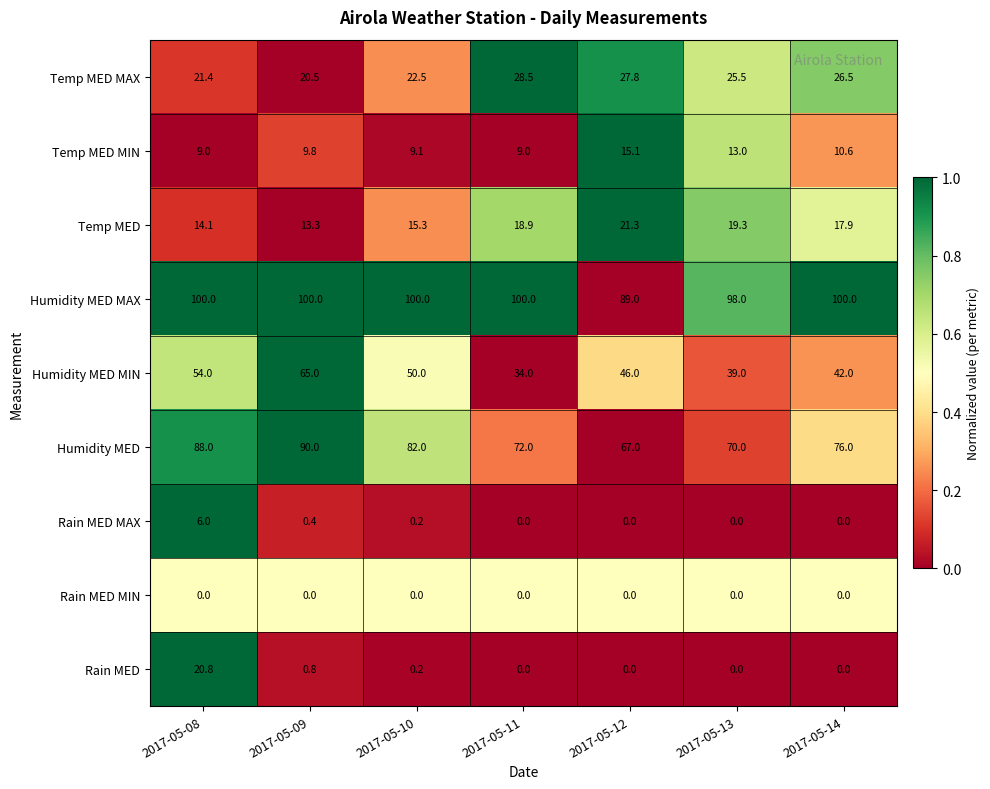

Which series has the largest range (max minus min)?

Humidity MED MIN